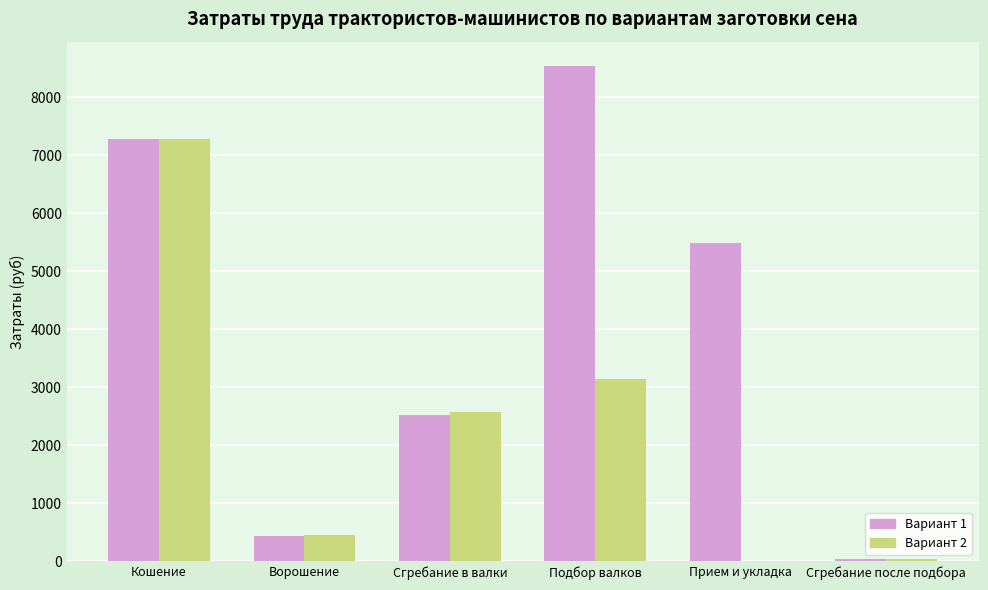

Which series has the largest total across all categories?

Вариант 1